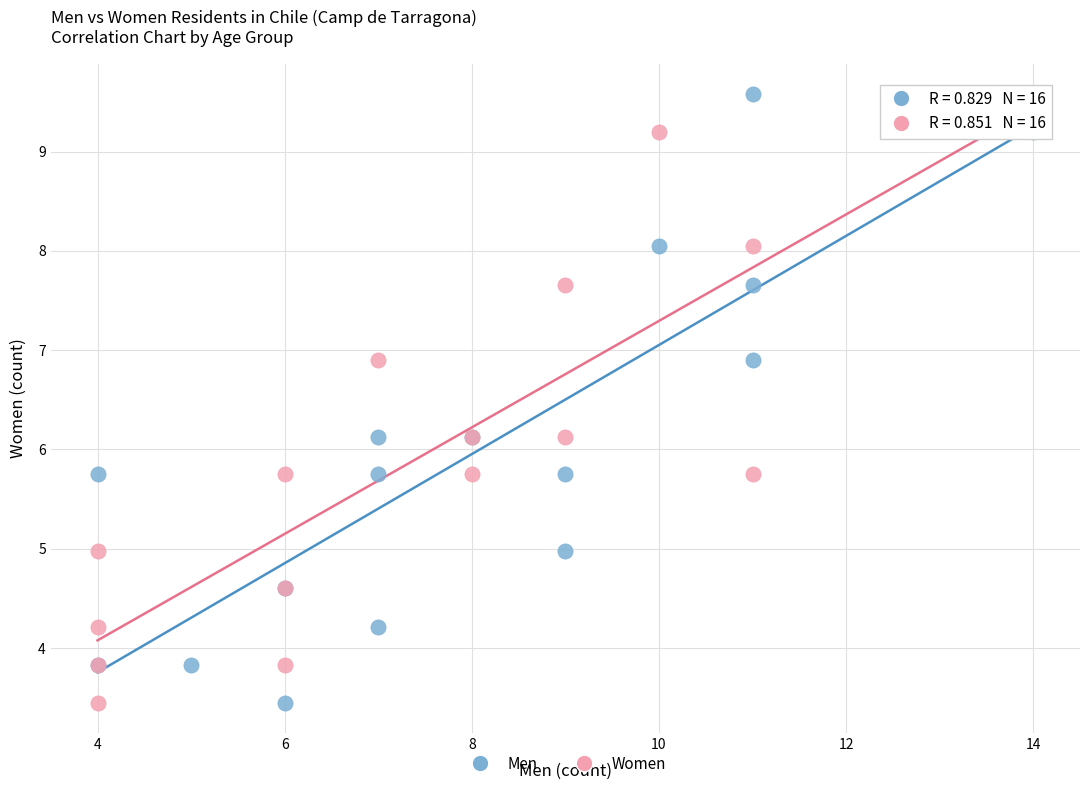

What are all the series names shown in the legend?

Men, Women